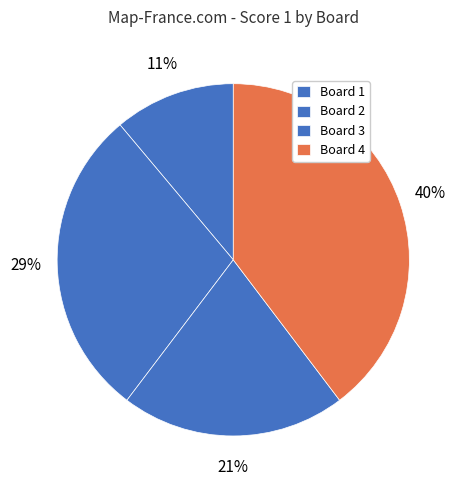

To the nearest percent, what is the difference between the largest and smallest slice percentages?

29%